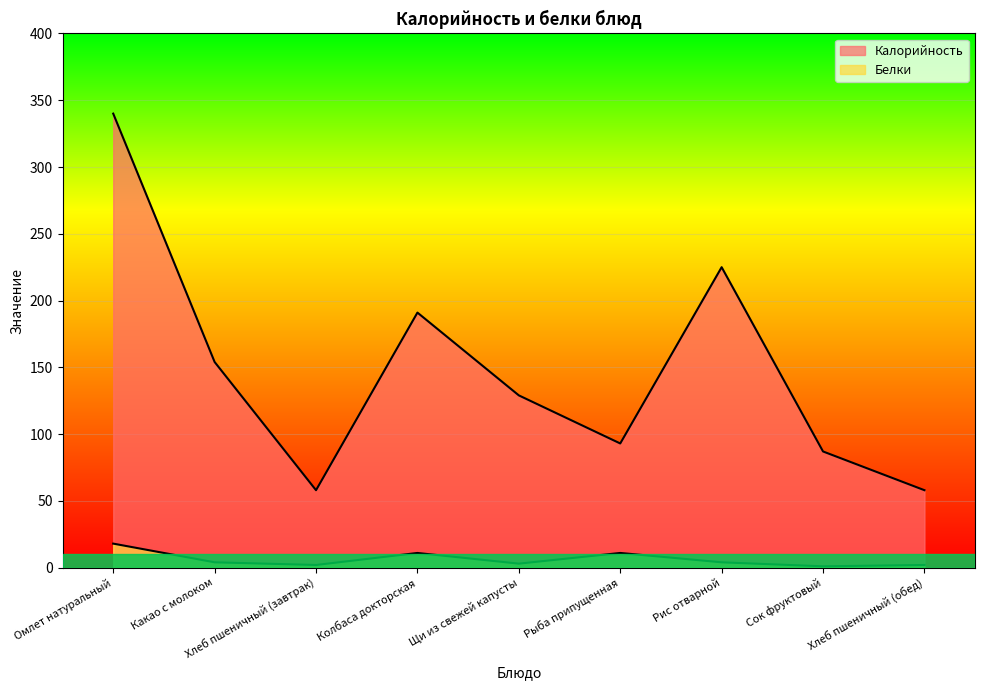

How many lines are shown in the chart?

2